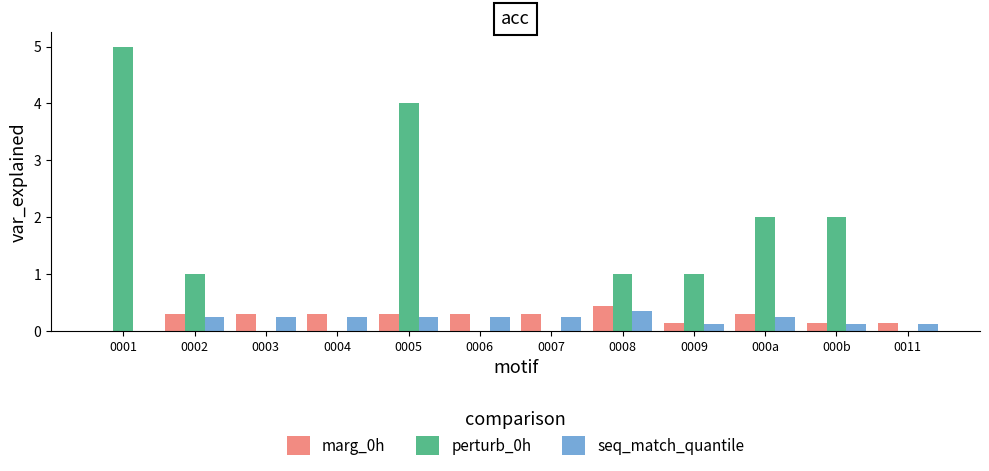

How many groups of bars are there?

12